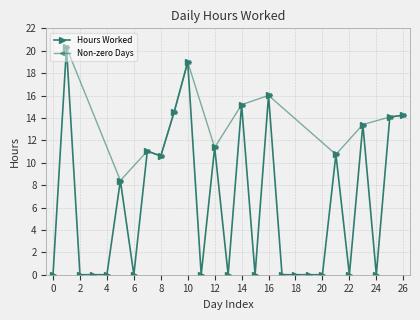

True or false: there are more than 0 points higher than both neighbors.

True